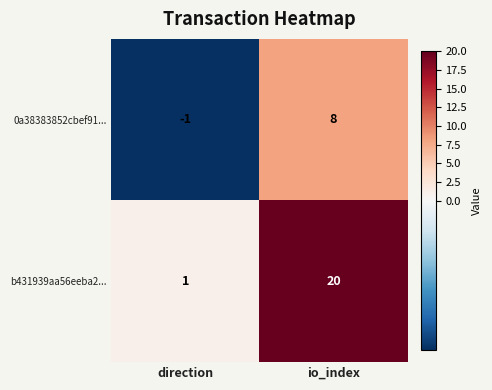

Which category has the highest value across all series?

io_index